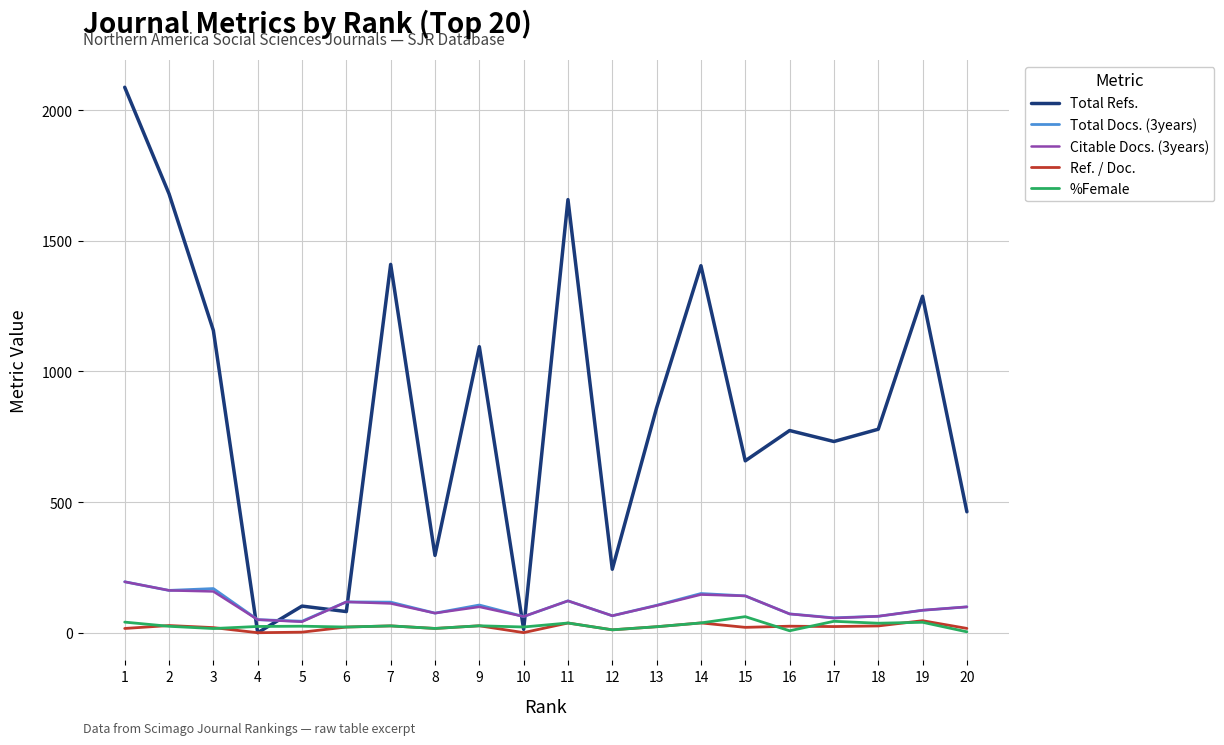

Is it true that Ref. / Doc. equals 26.2 at 7?

True